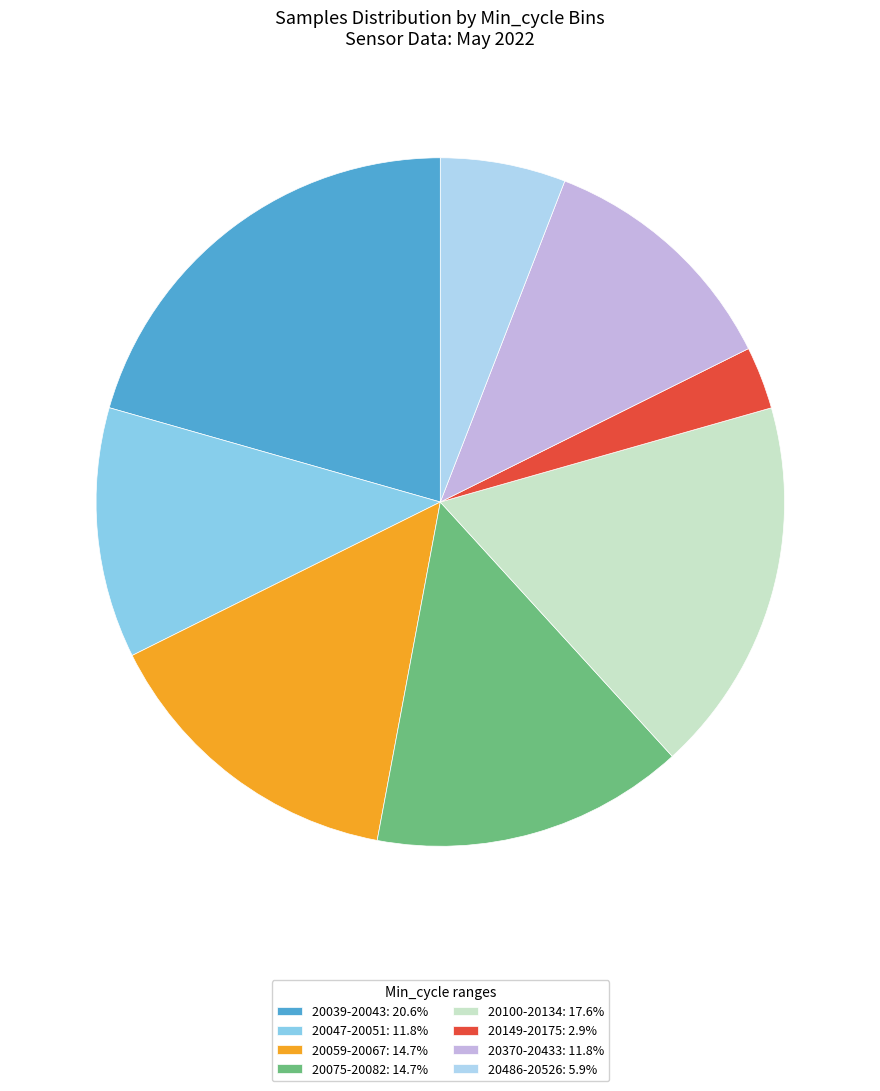

Does any single category account for the majority?

No